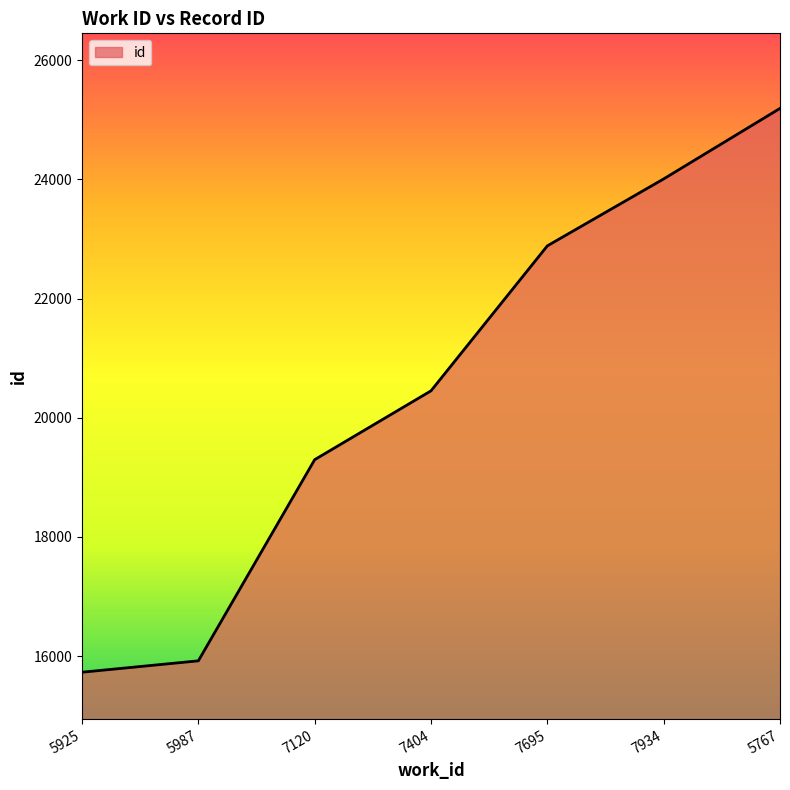

What is the ratio of the value at 7120 to the value at 5925?

1.2